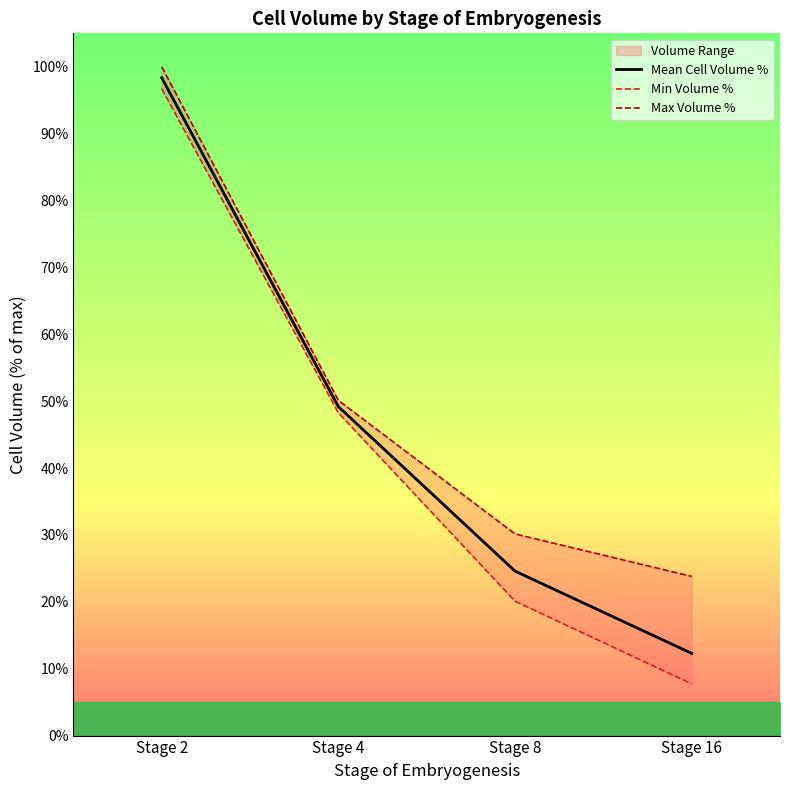

What is the difference between the second highest and minimum values in the Min Volume % series?

40.5